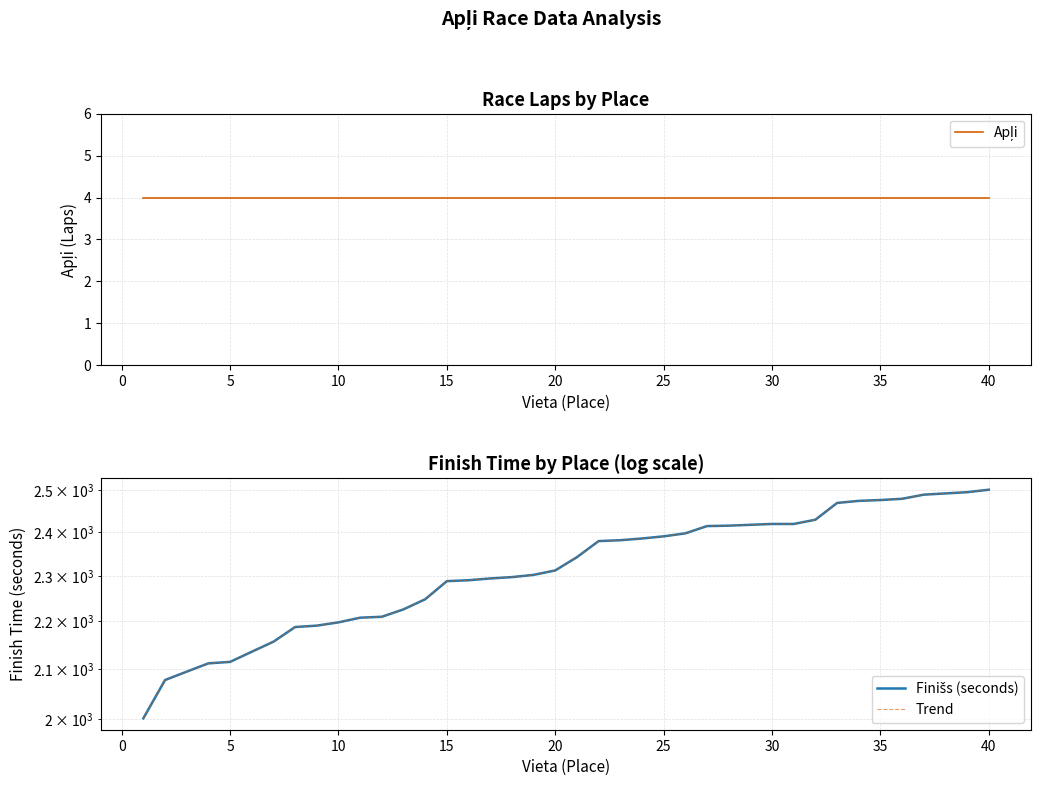

What is the sum of the Apļi values at 45 and 29?

8